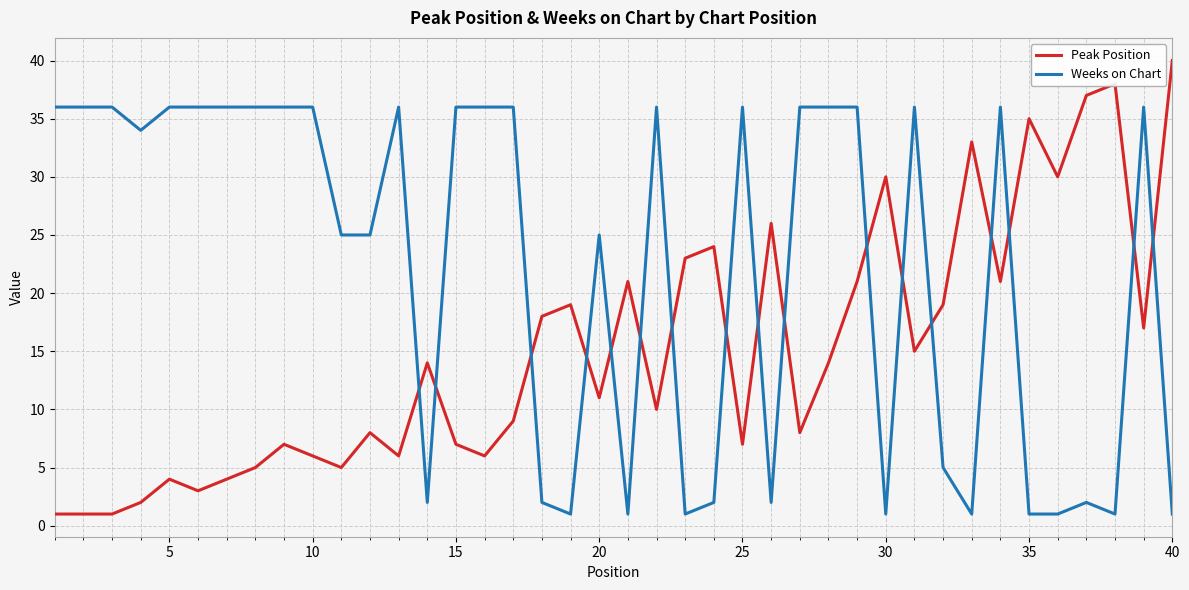

What is the maximum value for Weeks on Chart?

36